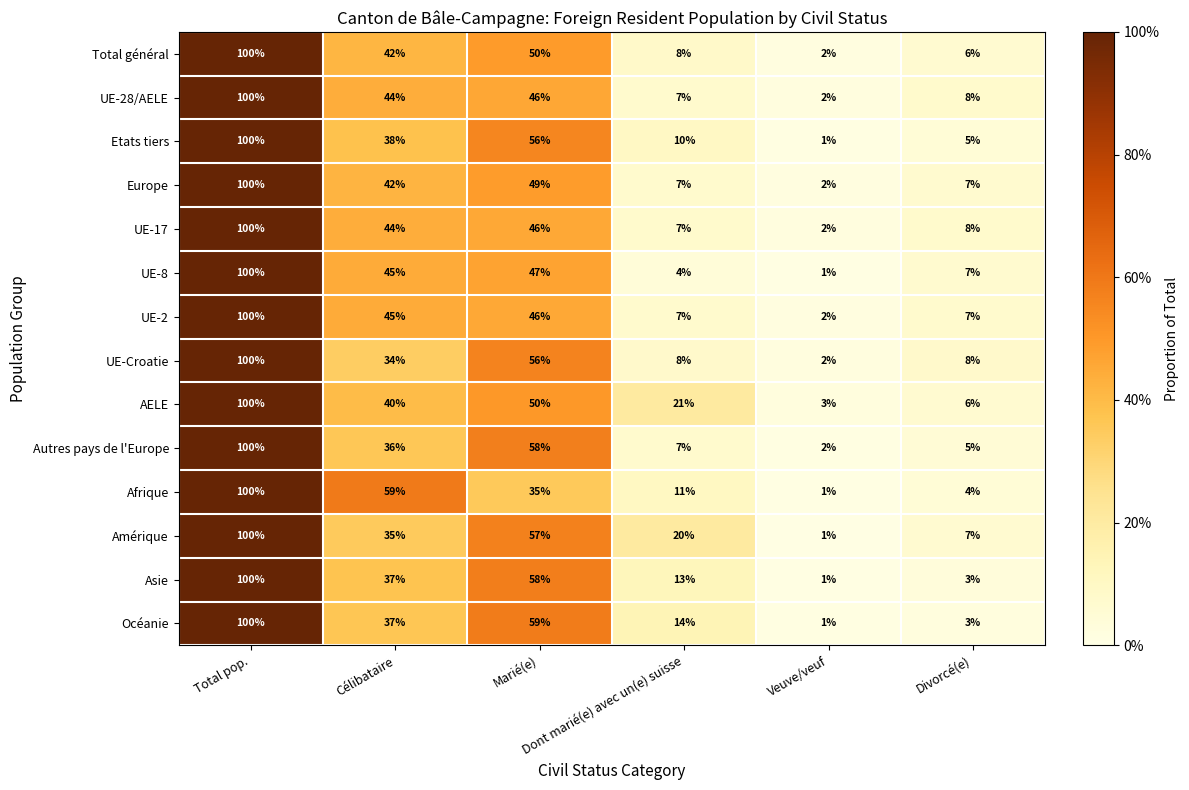

What is the difference between the second highest and second lowest values in the Europe series?

42